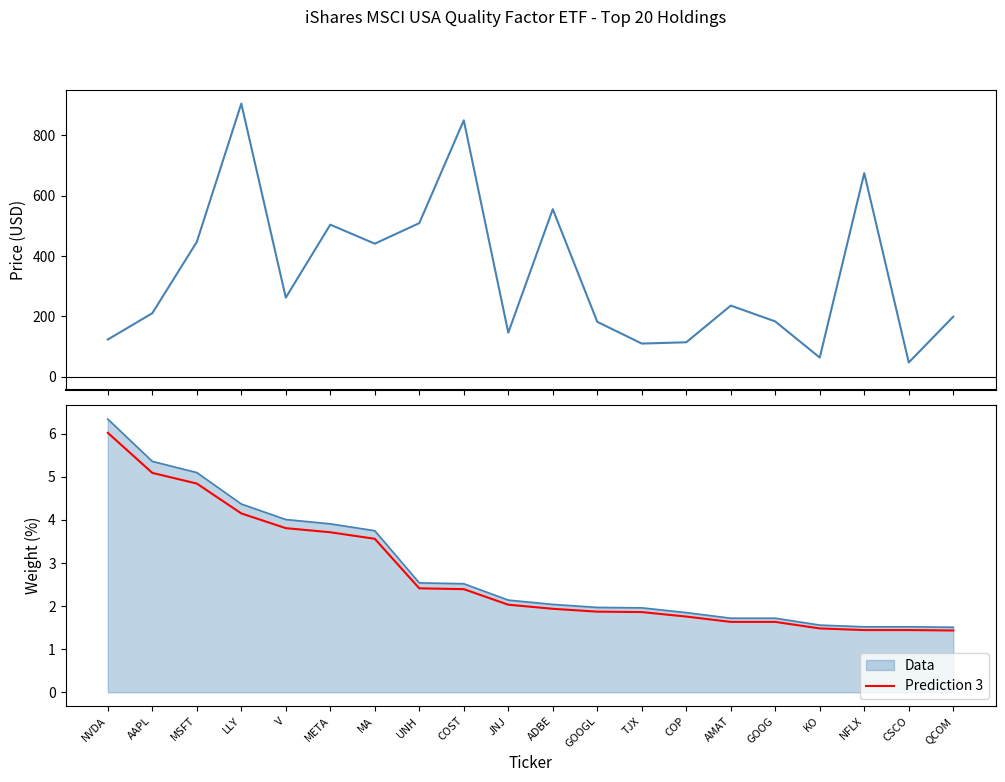

Does the chart display data point markers on the line(s)?

No